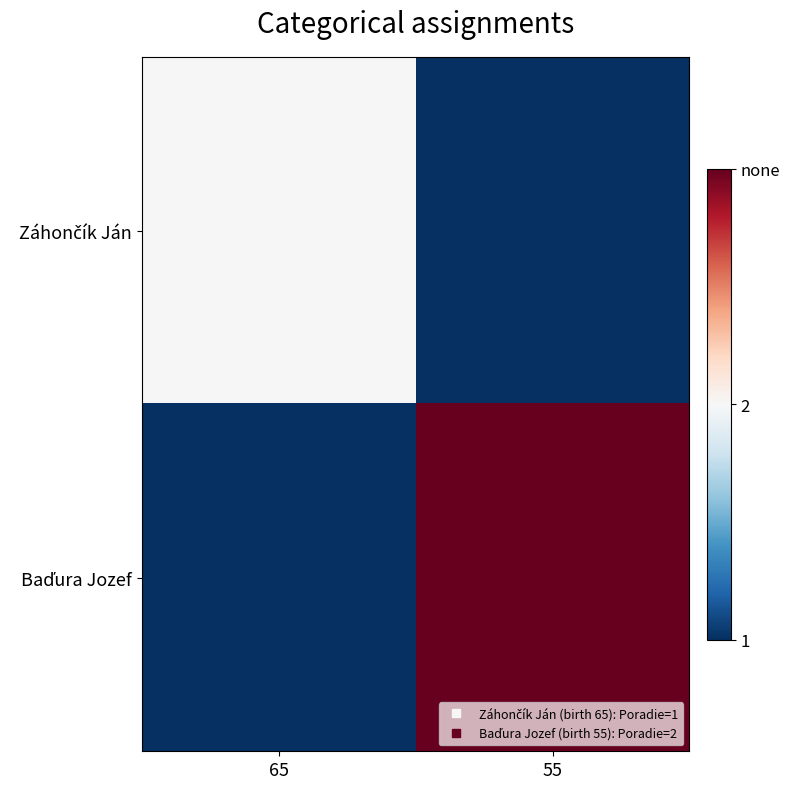

Count the number of categories in the chart.

2